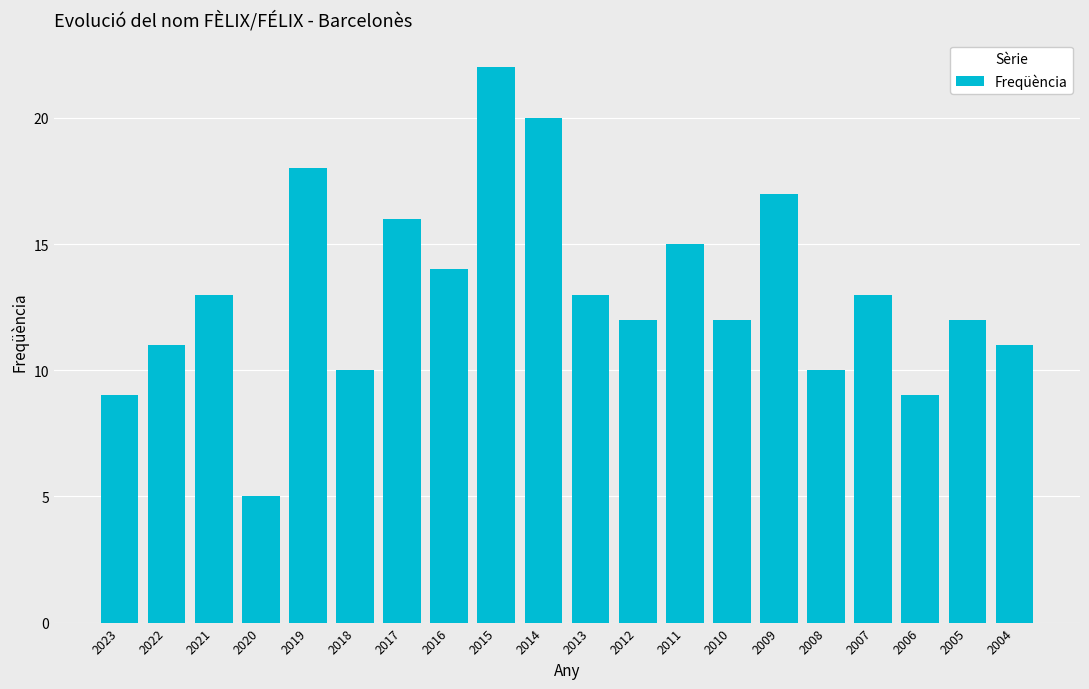

What is the value of the 16th bar from the left?

10